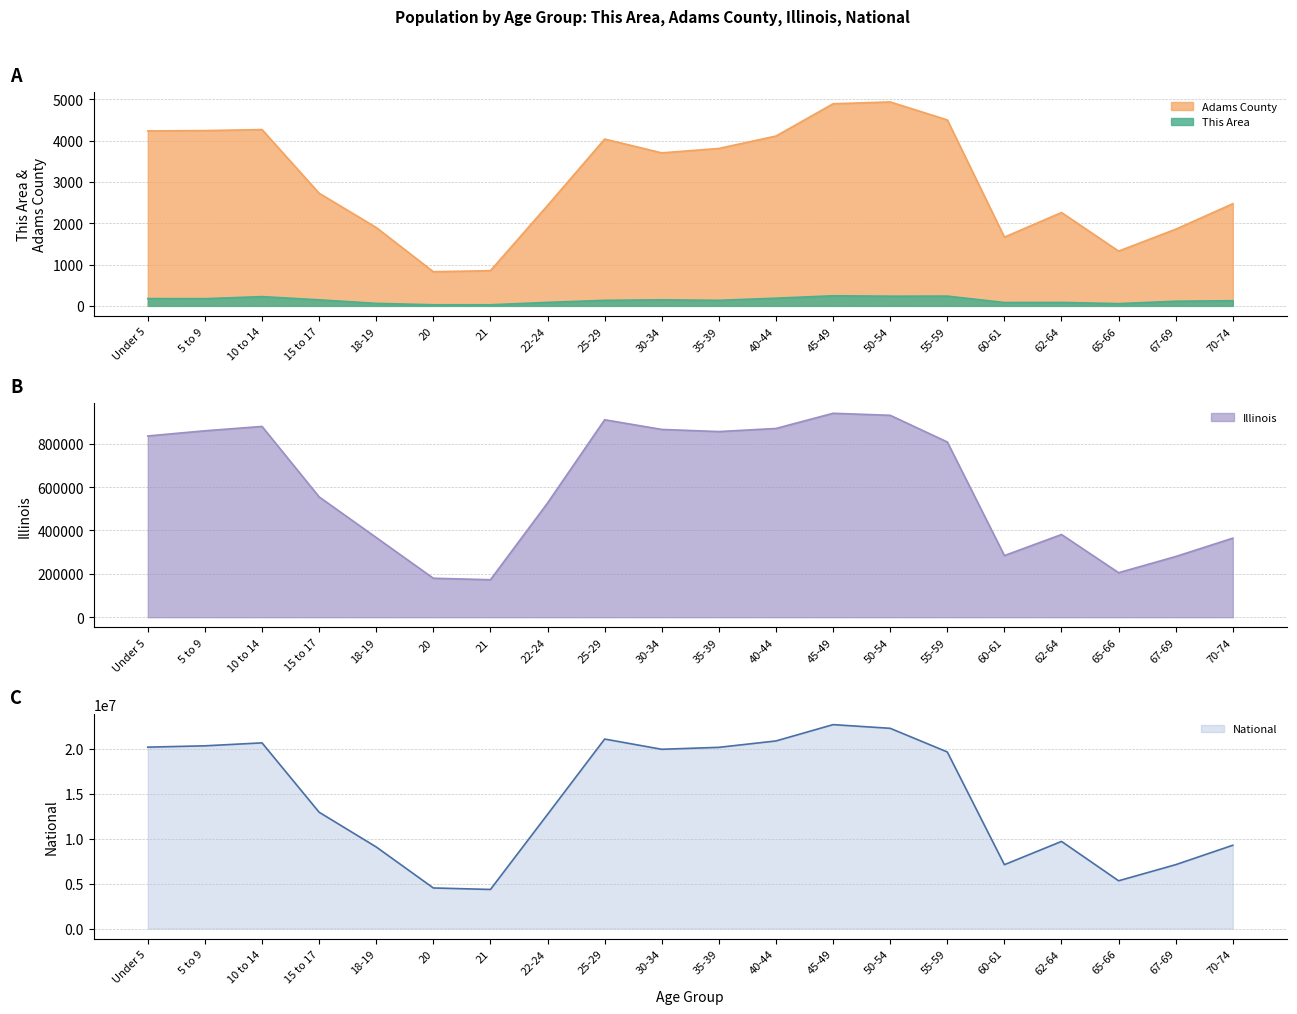

Rank the categories by Illinois value from highest to lowest.

45-49, 50-54, 25-29, 10 to 14, 40-44, 30-34, 5 to 9, 35-39, Under 5, 55-59, 15 to 17, 22-24, 62-64, 18-19, 70-74, 60-61, 67-69, 65-66, 20, 21